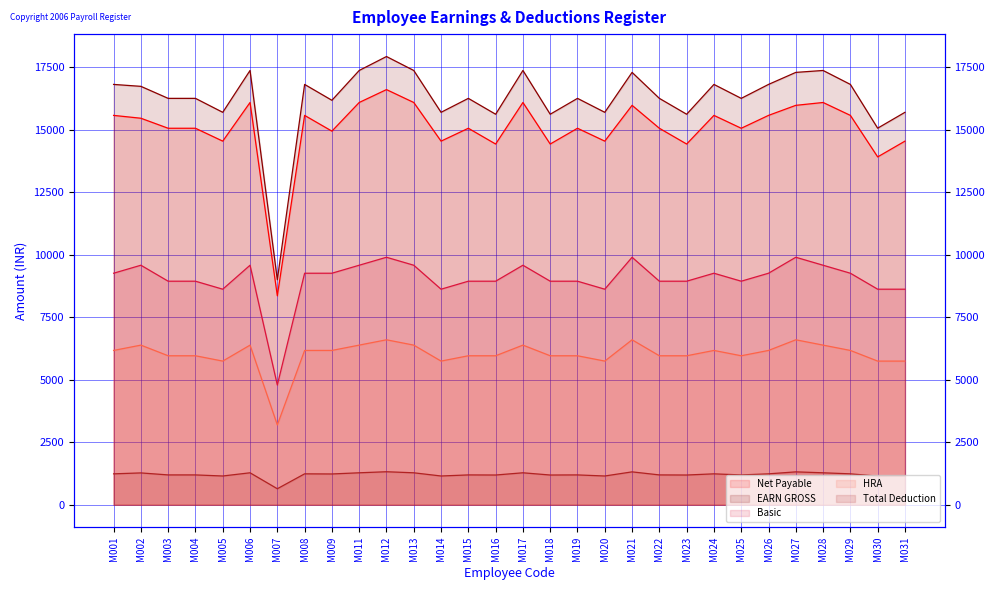

How many lines are shown in the chart?

5